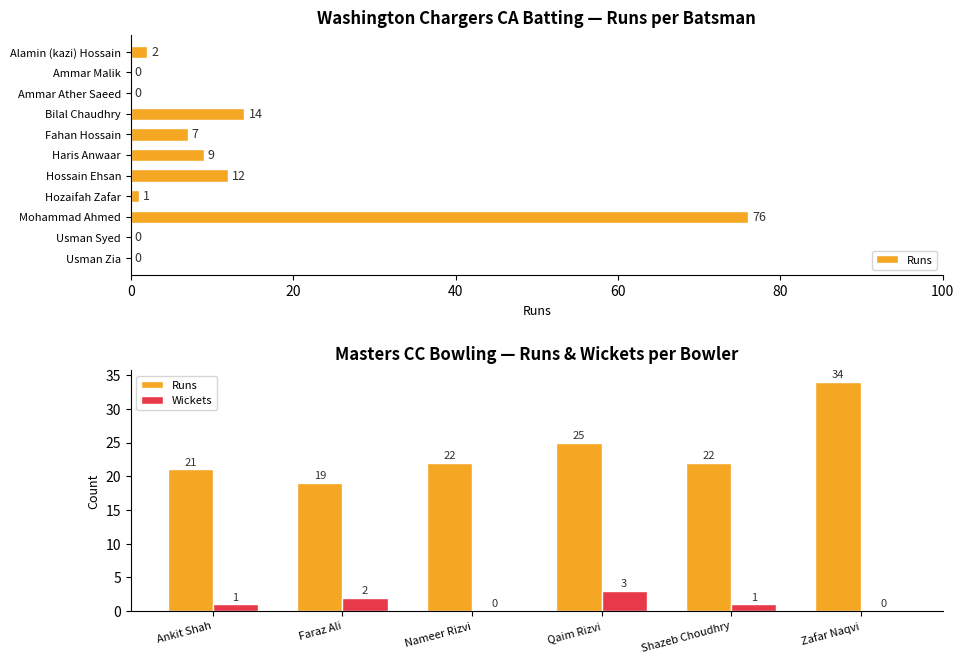

Count the number of categories in the chart.

6